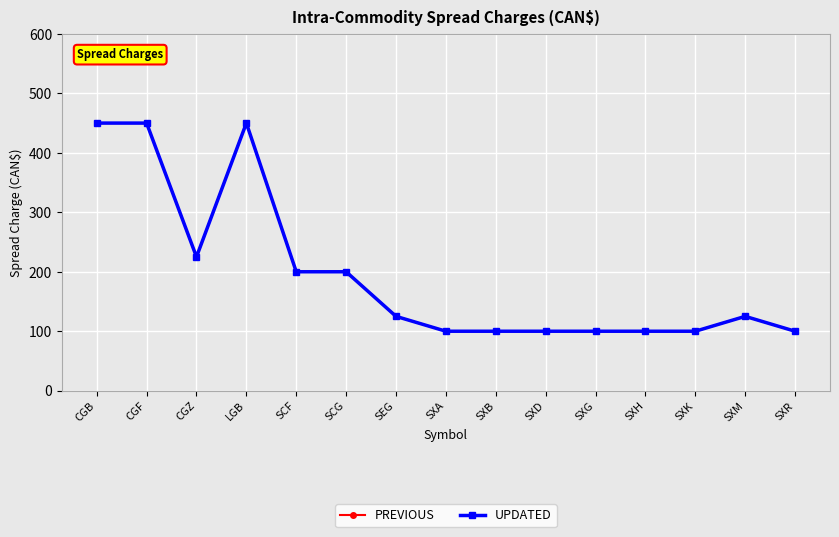

Is this an area chart (filled region under the line)?

No